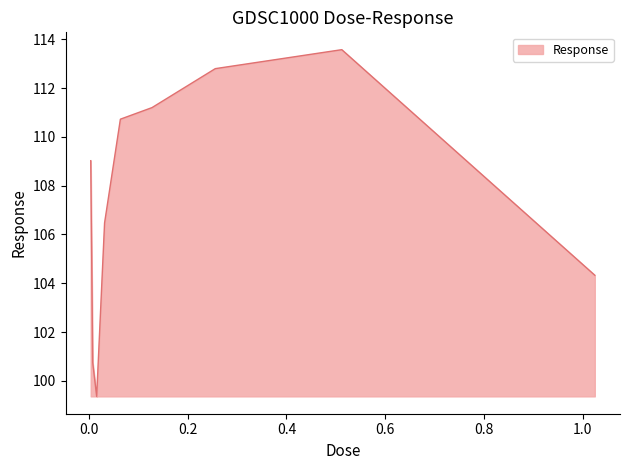

What is the difference between the maximum and minimum values?

14.2